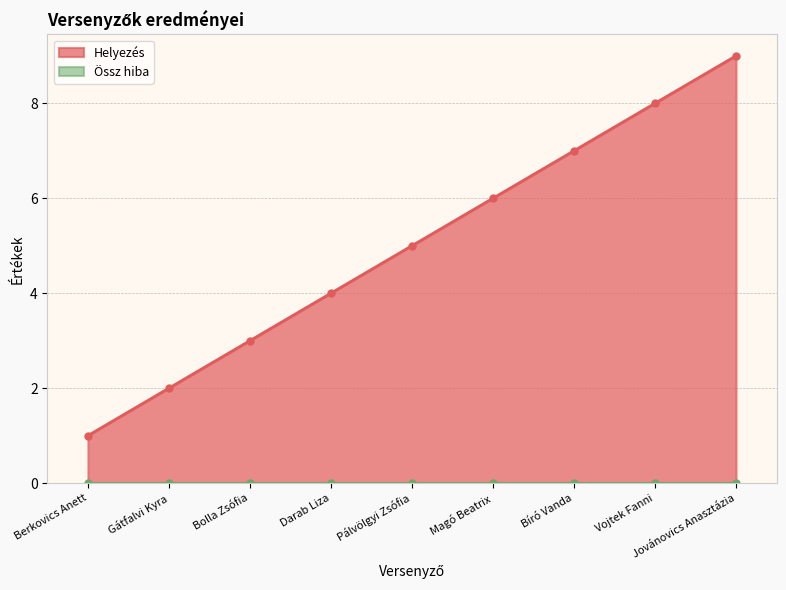

Rank the categories by value from highest to lowest.

Jovánovics Anasztázia, Vojtek Fanni, Bíró Vanda, Magó Beatrix, Pálvölgyi Zsófia, Darab Liza, Bolla Zsófia, Gátfalvi Kyra, Berkovics Anett